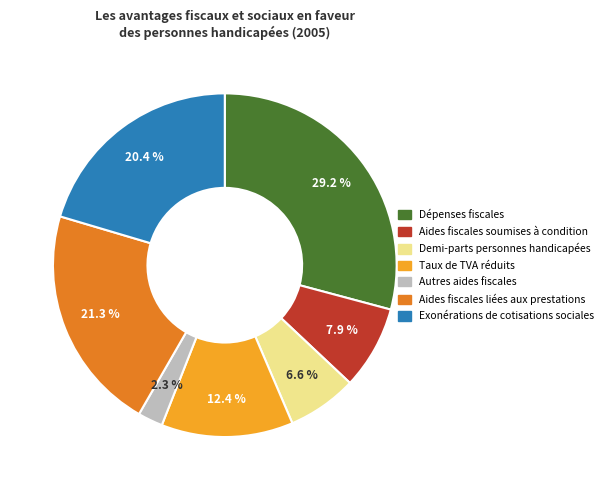

Is there a majority slice in this chart?

No